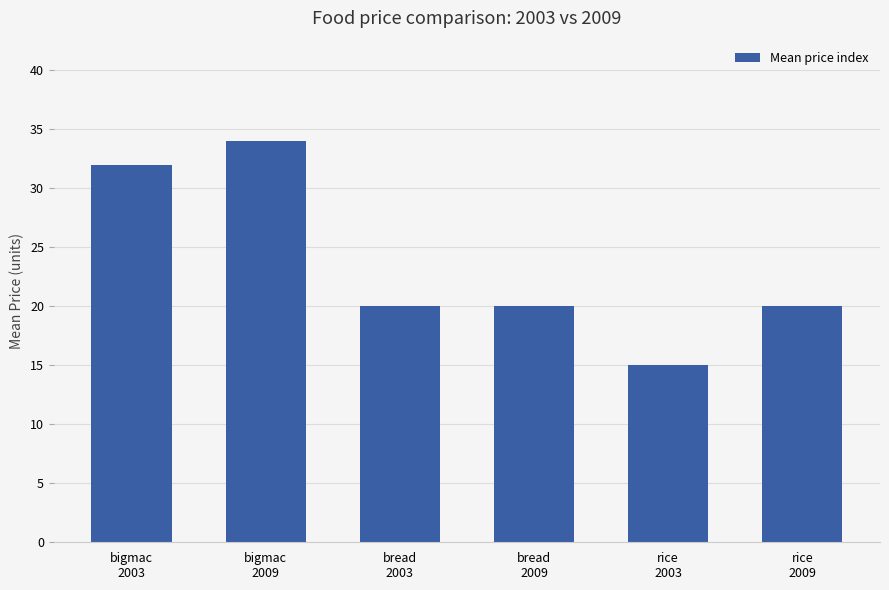

At which label does the data first exceed 20?

bigmac
2003